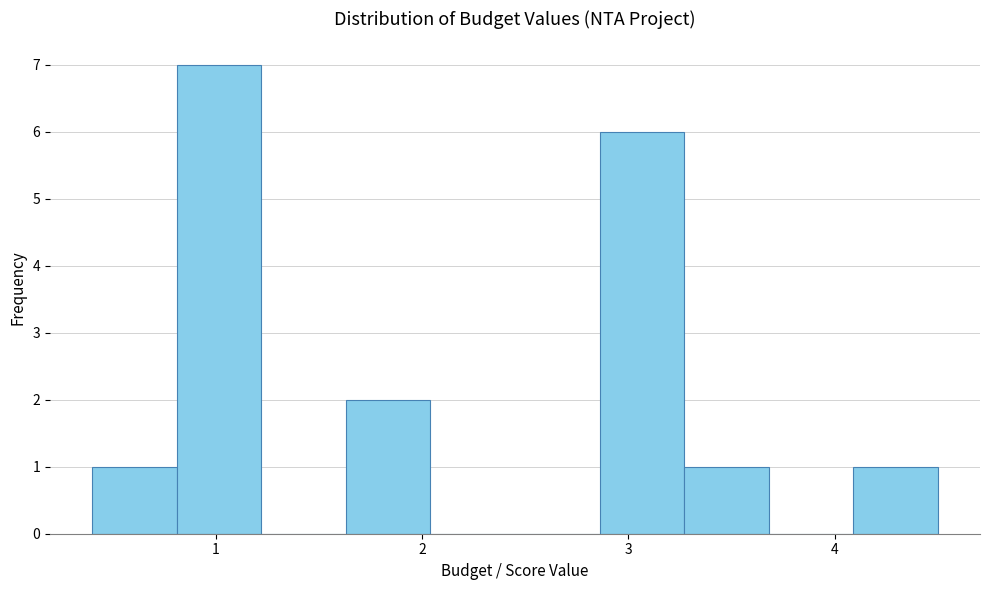

Reading left to right, list every bar in this chart as the range it spans on the x-axis followed by its height. Neither the bar edges nor the heights are printed on the chart, so give them approximately, as read against the axes.

0.40 to 0.81: 1
0.81 to 1.22: 7
1.22 to 1.63: 0
1.63 to 2.04: 2
2.04 to 2.45: 0
2.45 to 2.86: 0
2.86 to 3.27: 6
3.27 to 3.68: 1
3.68 to 4.09: 0
4.09 to 4.50: 1